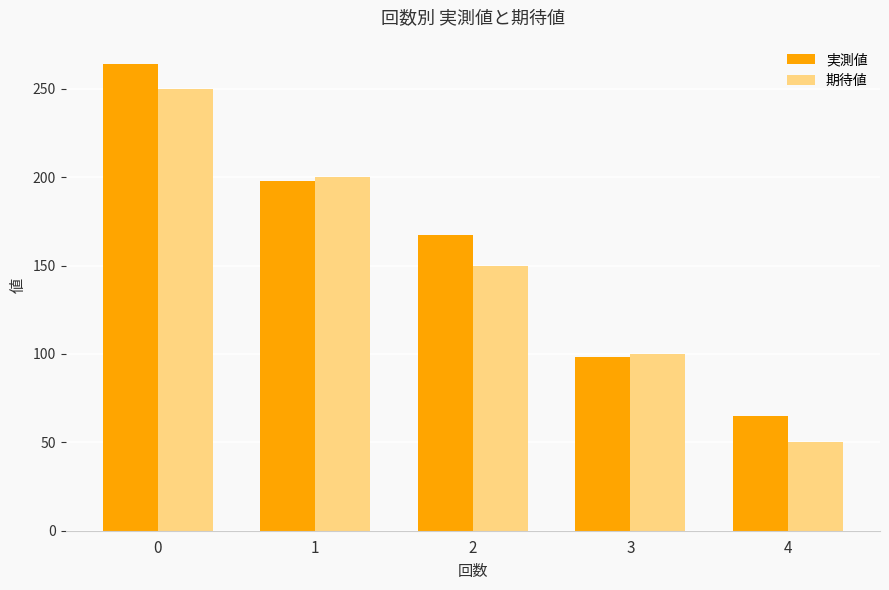

Which series has the widest spread of values?

期待値